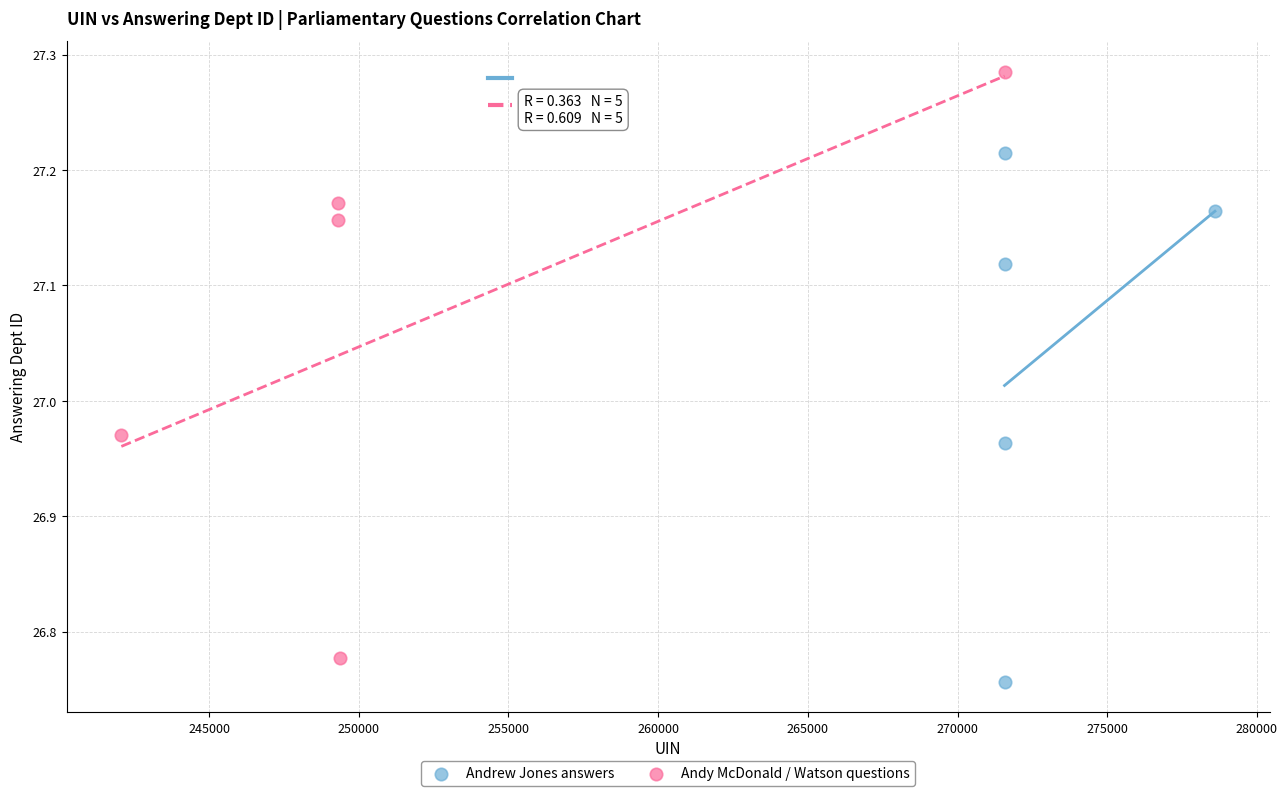

Which series reaches the minimum Y coordinate?

Andrew Jones answers